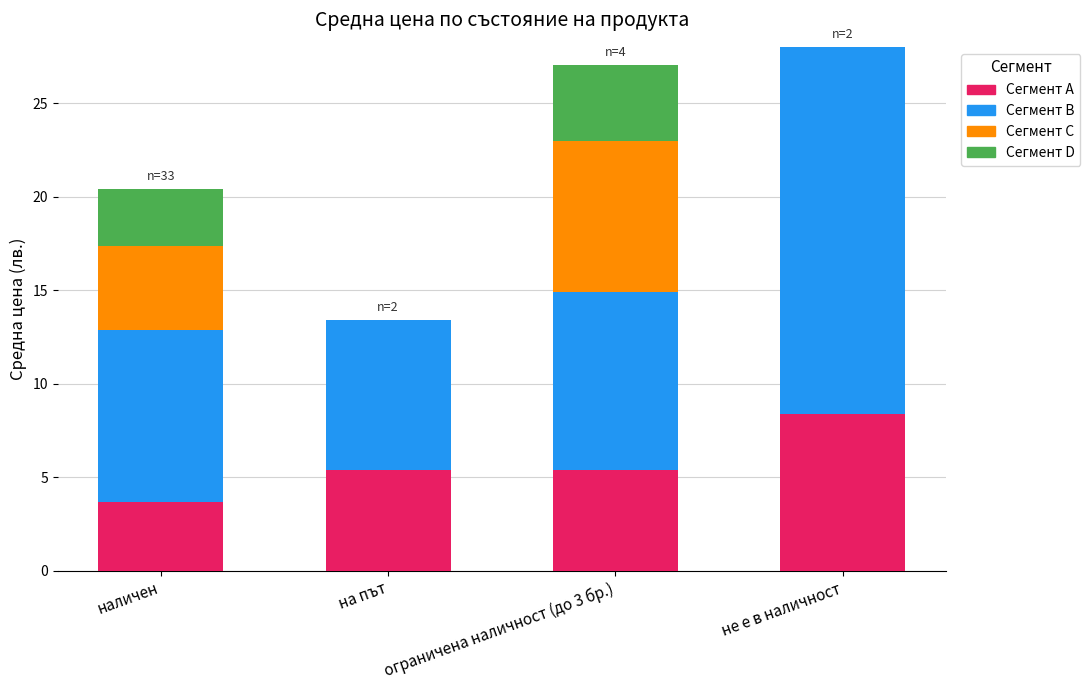

What is the sum of all Сегмент A values?

22.9